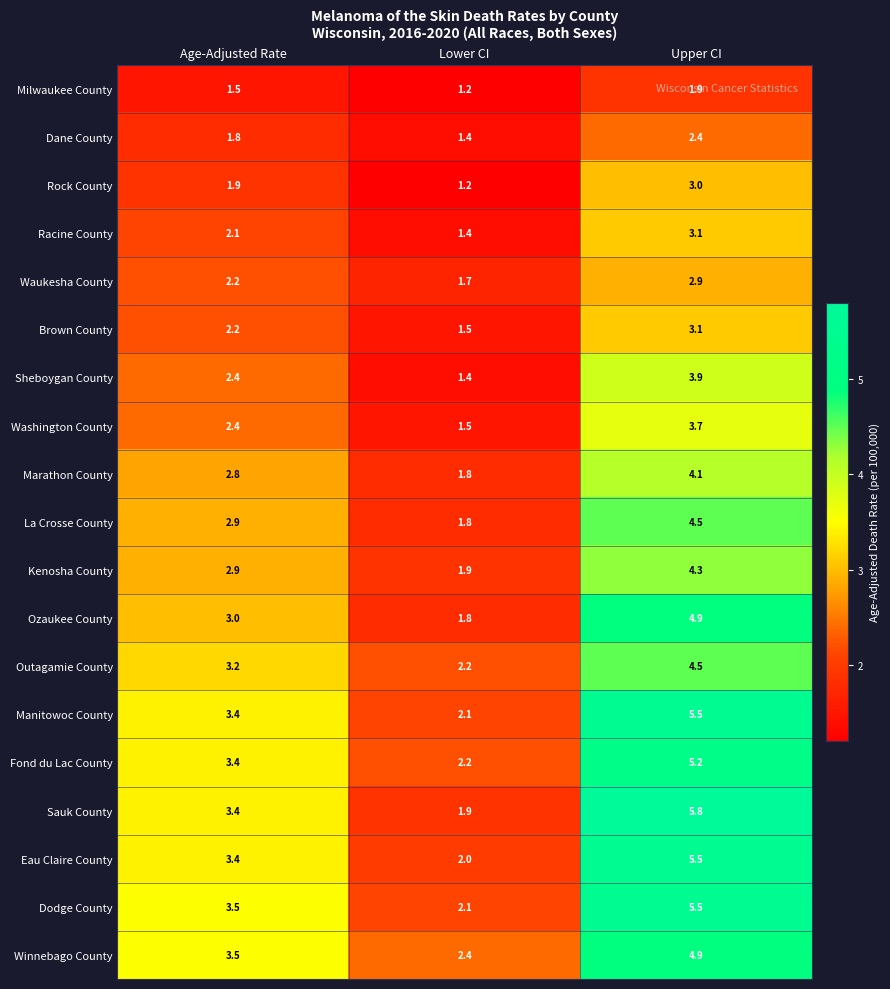

Is it true that Winnebago County equals 4.2 at Lower CI?

False